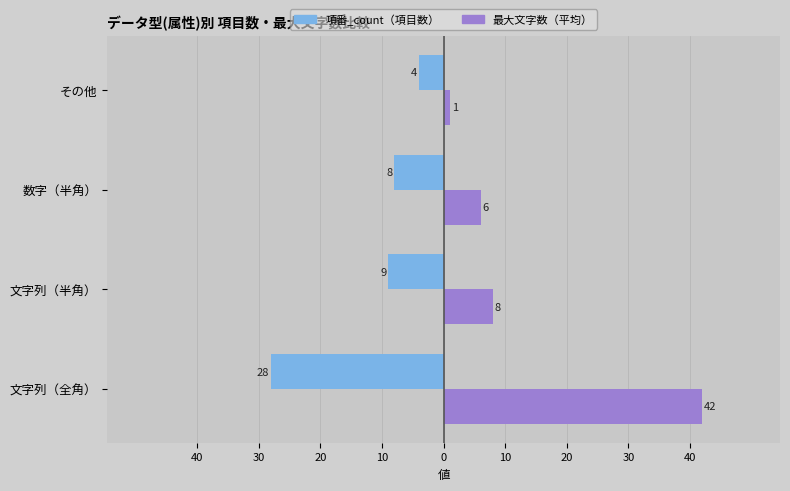

What is the sum of all 最大文字数（平均） values?

57